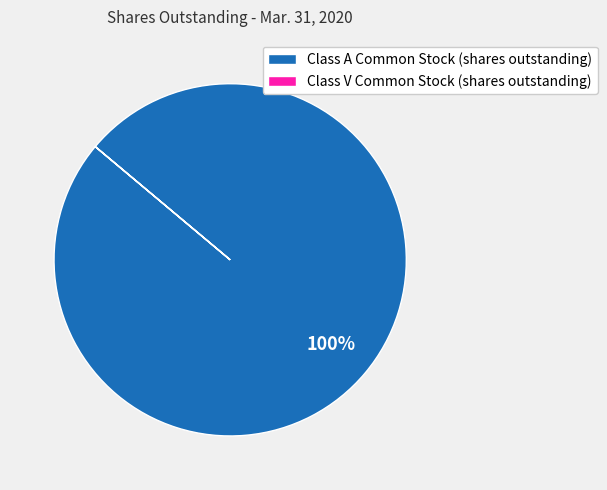

To the nearest percent, what is the average slice percentage?

50%